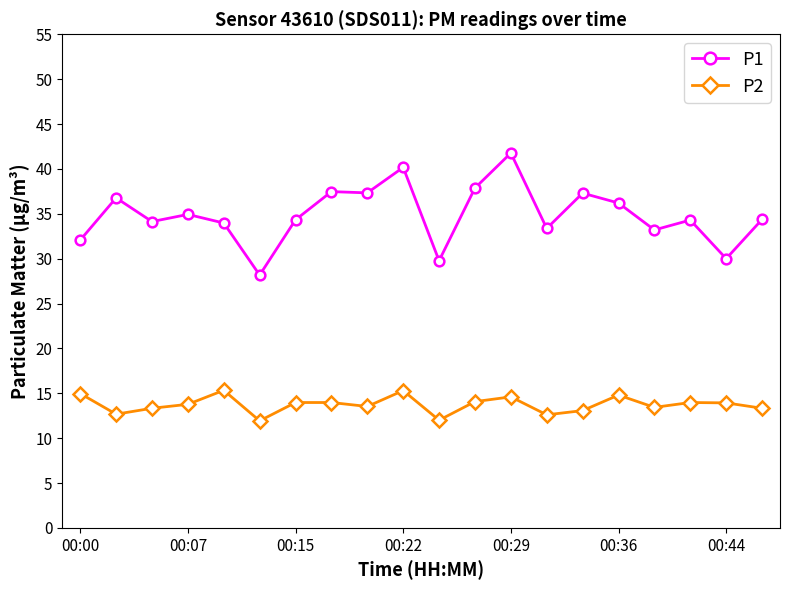

What is the smallest value displayed?

11.9